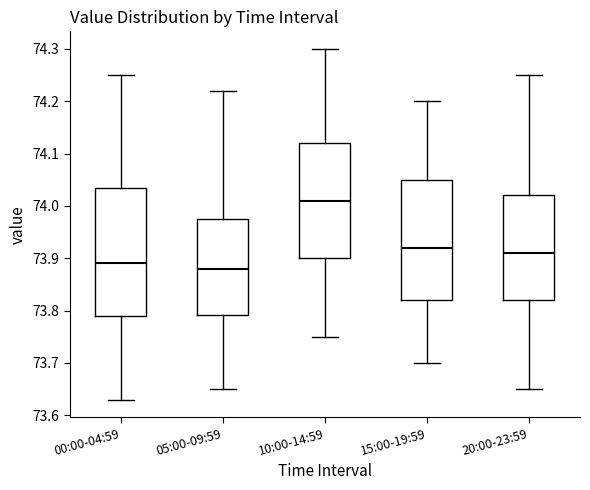

Which box is the tallest, from its lower edge to its upper edge?

00:00-04:59